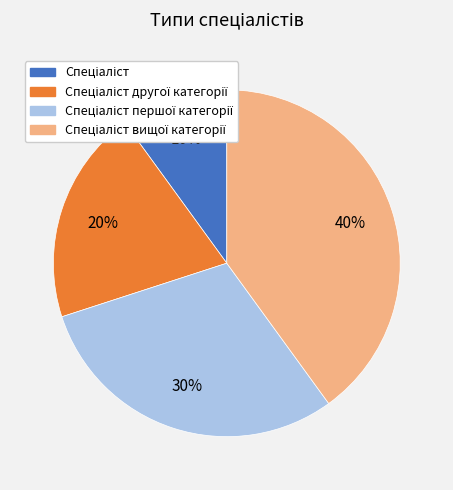

Does any single category account for the majority?

No